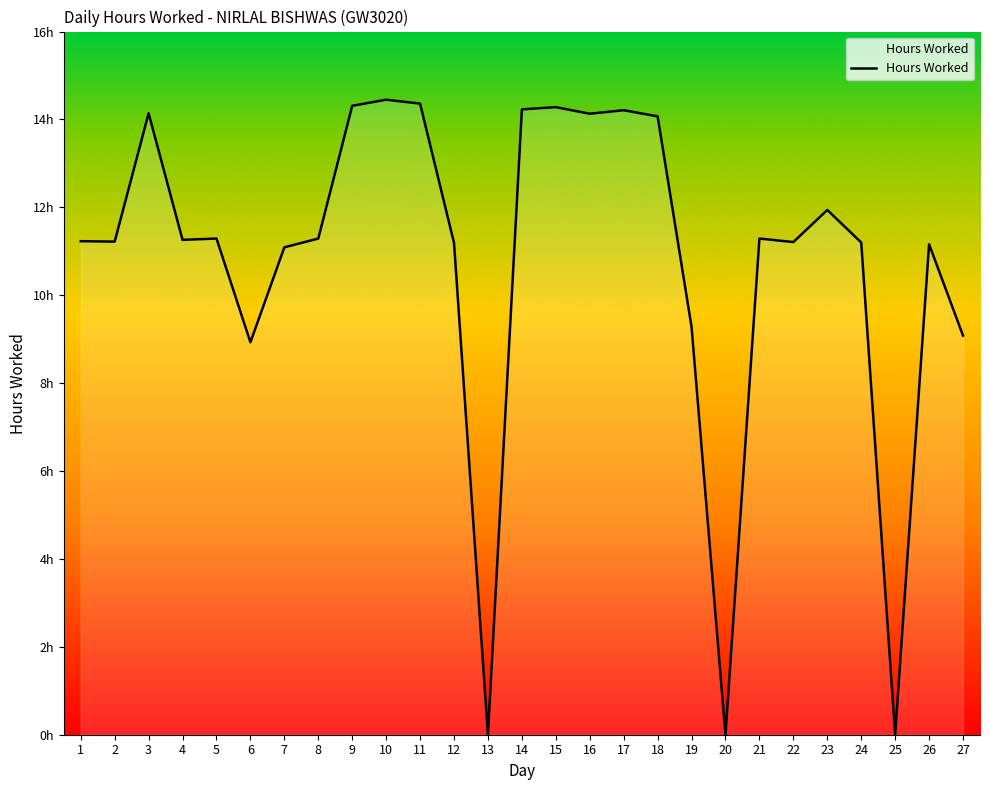

Reading right to left, extract all data points from this chart.

27=9.1	26=11.2	25=0.0	24=11.2	23=11.9	22=11.2	21=11.3	20=0.0	19=9.3	18=14.1	17=14.2	16=14.1	15=14.3	14=14.2	13=0.0	12=11.2	11=14.4	10=14.4	9=14.3	8=11.3	7=11.1	6=8.9	5=11.3	4=11.3	3=14.1	2=11.2	1=11.2